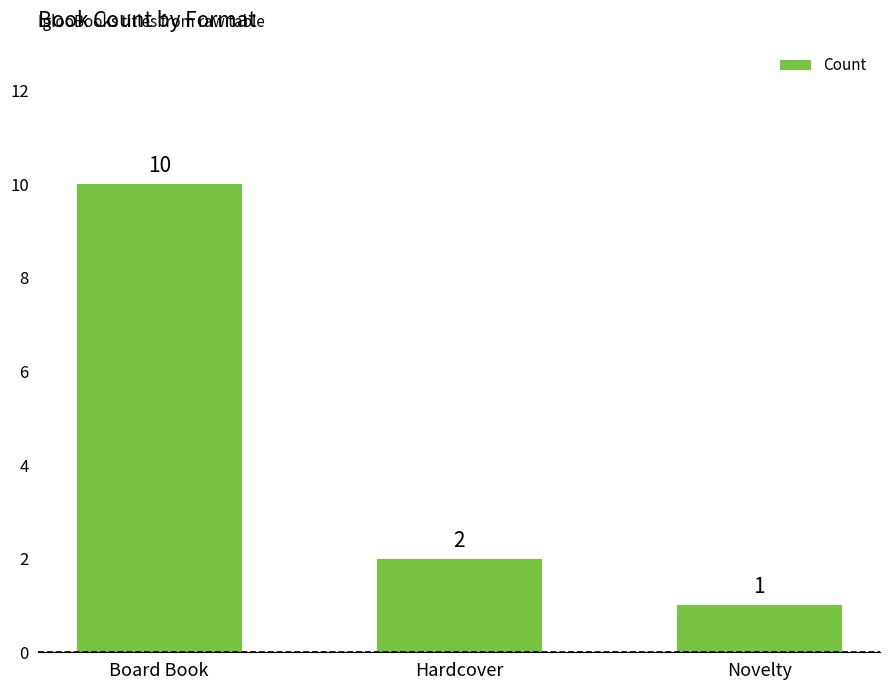

What is the value of the 3rd bar from the left?

1